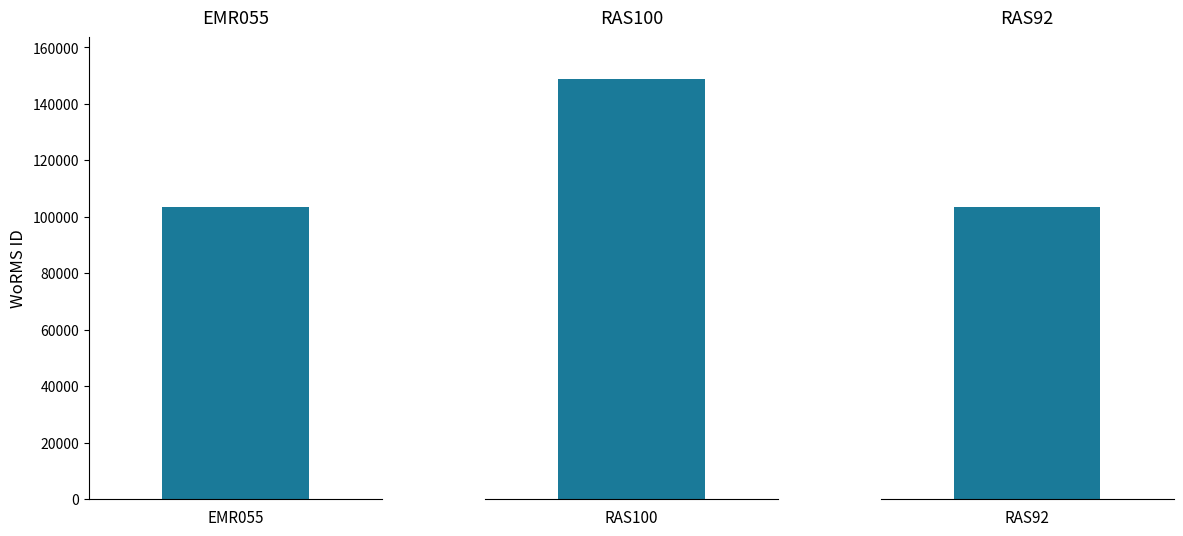

The value at EMR055 is 103471. True or false?

True